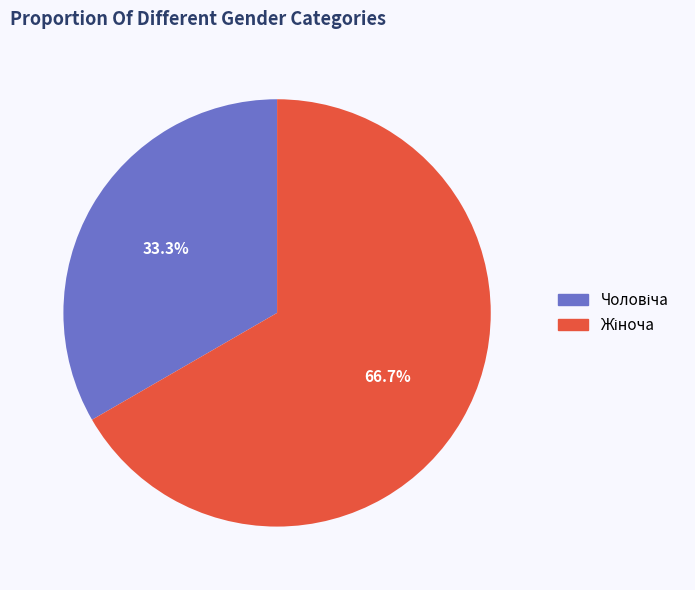

Is it true that Чоловіча is 26% of the pie?

False